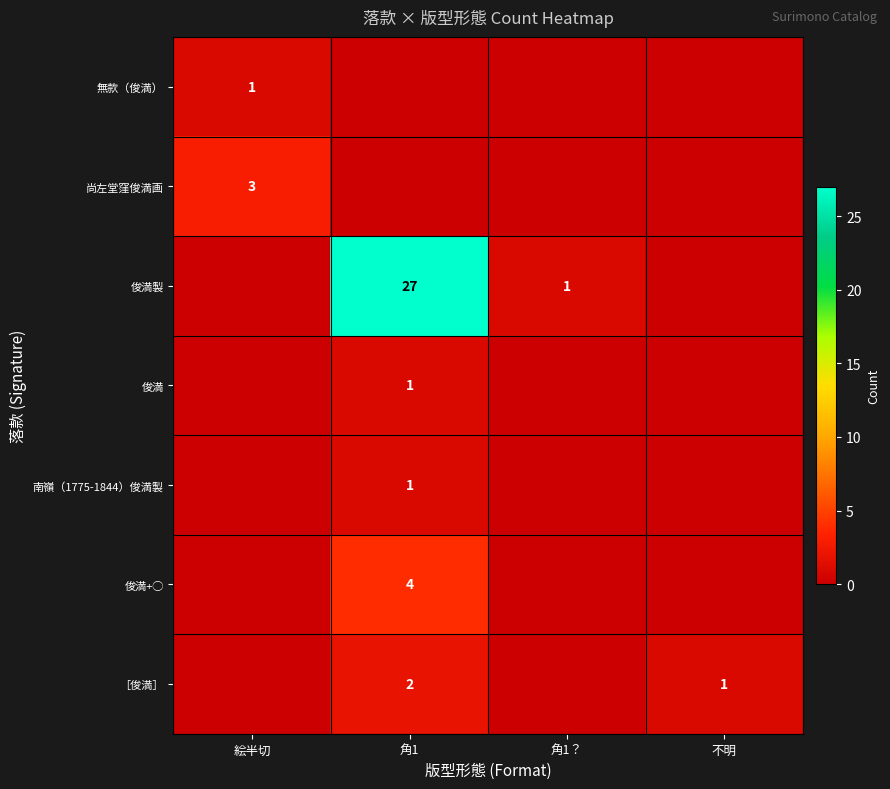

Is it true that 無款（俊満） equals 1 at 絵半切?

True